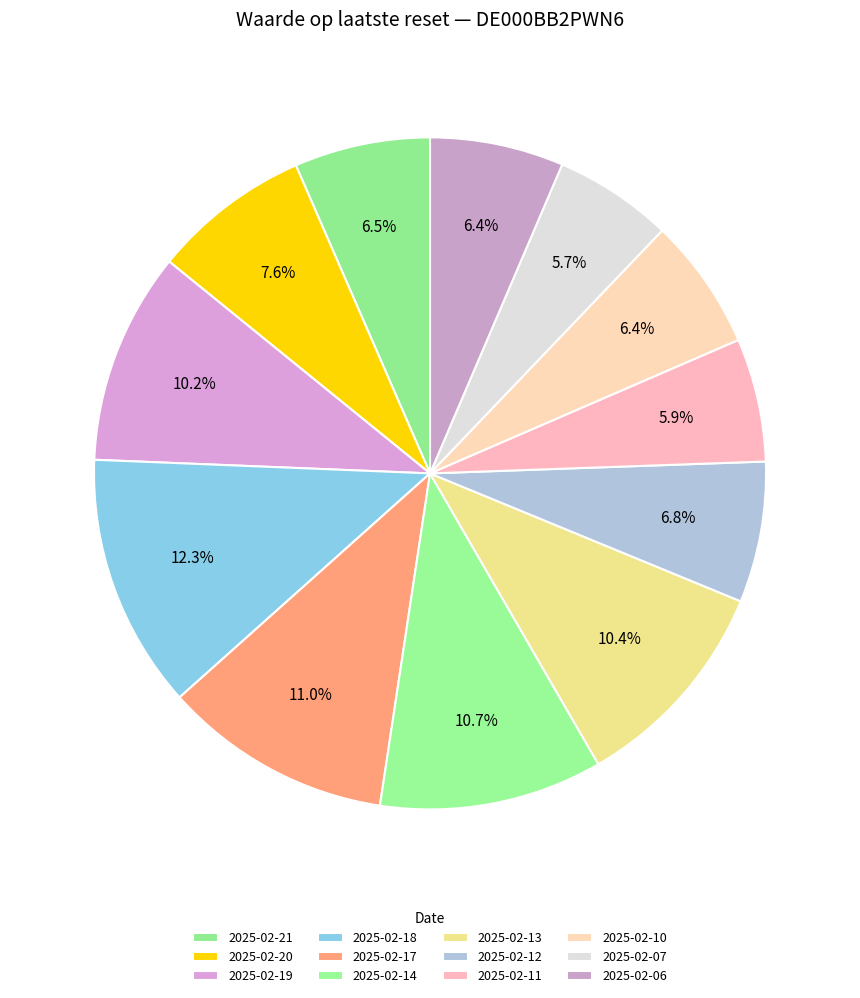

How many segments does this pie chart have?

12